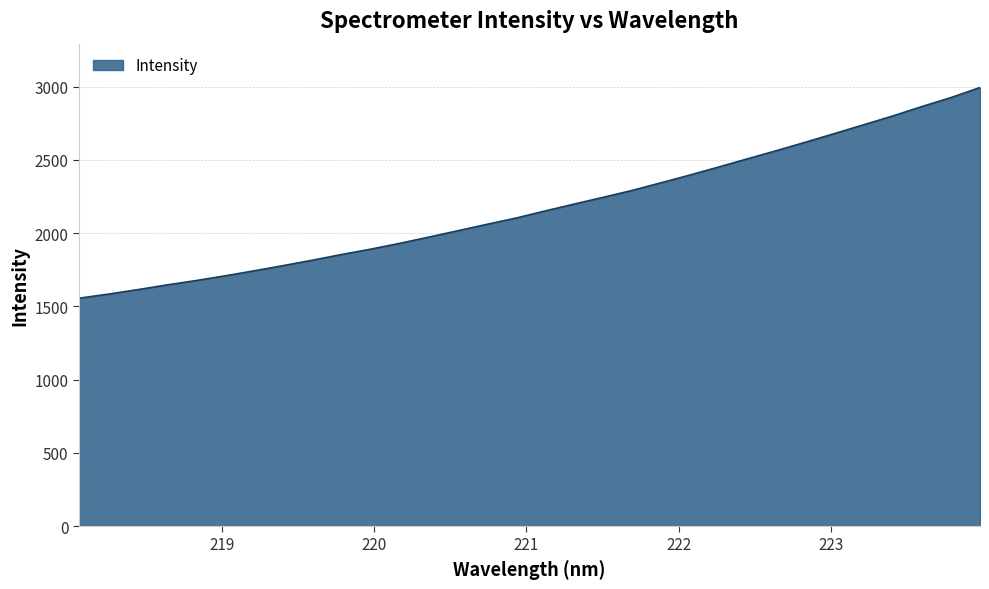

How many lines are shown in the chart?

1